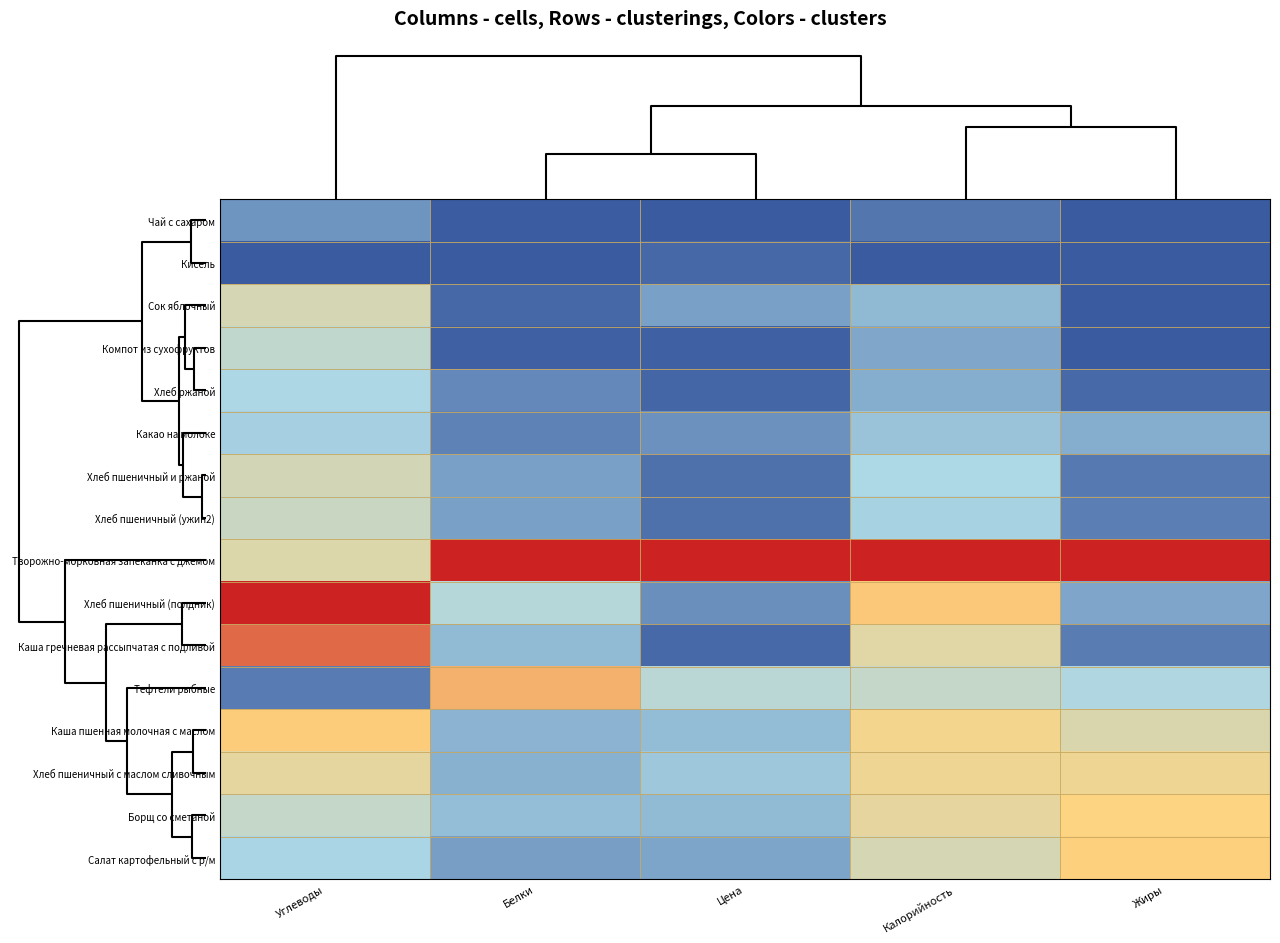

Between Калорийность and Цена, which is larger?

Калорийность